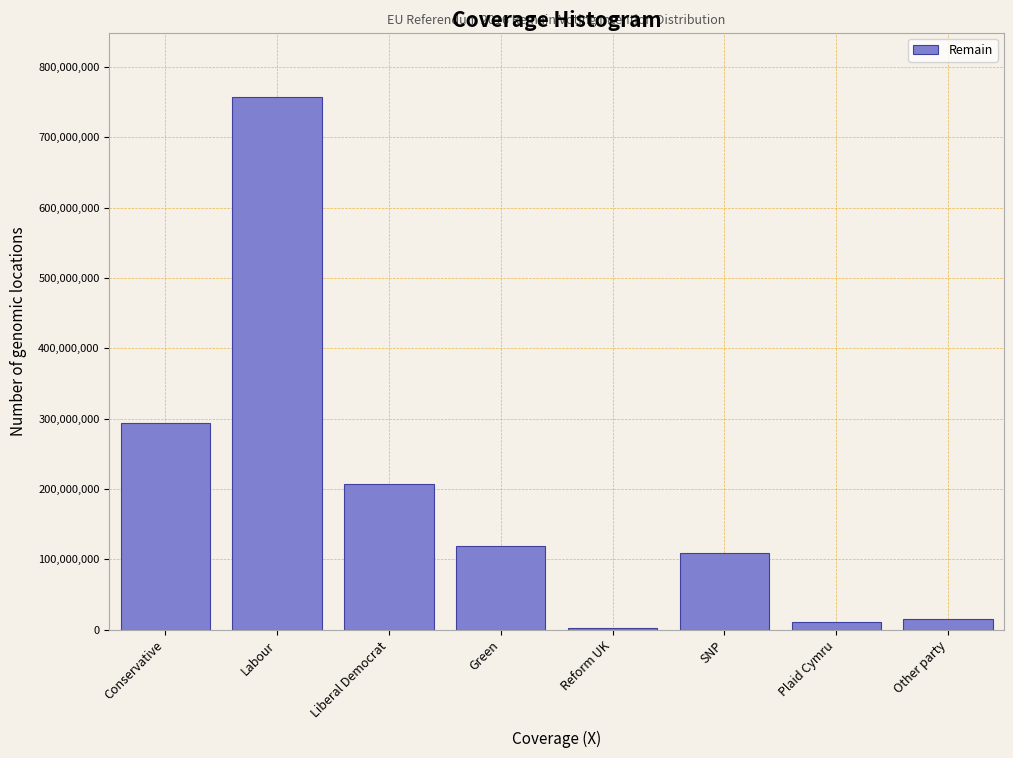

Reading right to left, transcribe all the data shown in this chart.

14658280.0	10416140.0	108561740.0	2745540.0	119207060.0	207021360.0	757893920.0	293845580.0